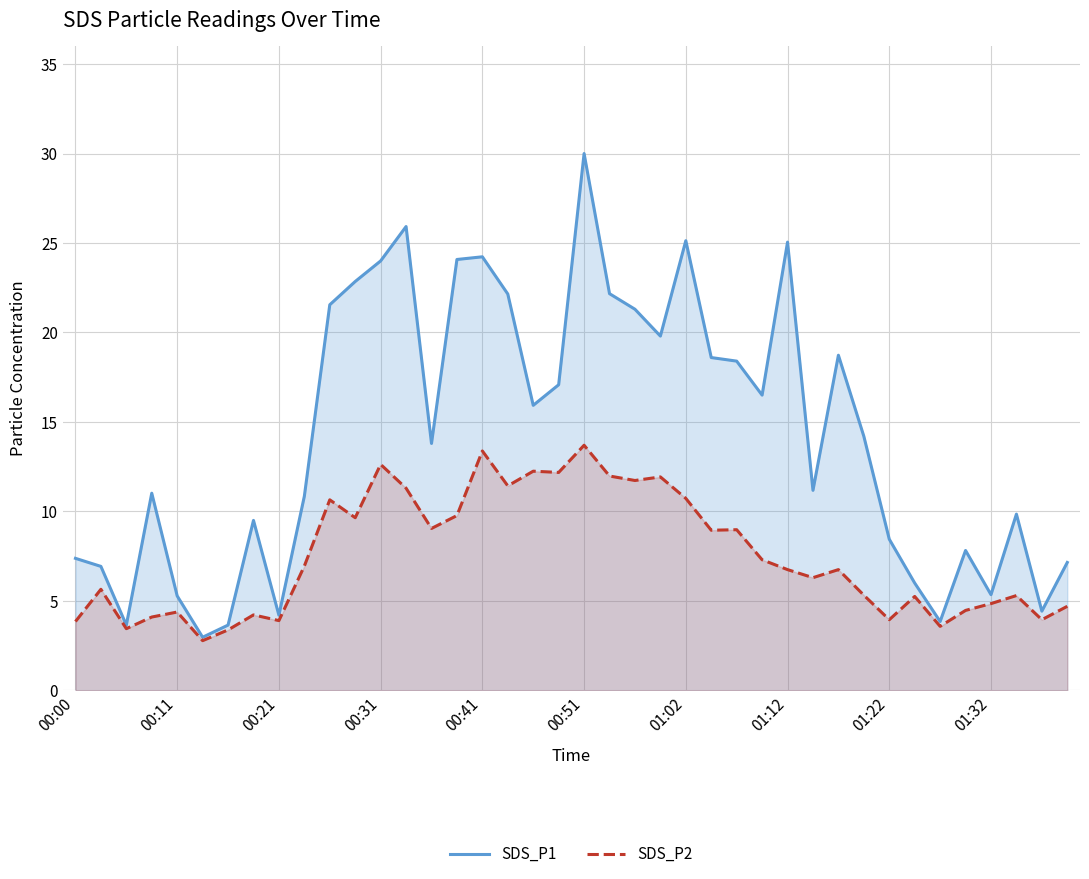

How many distinct data groups are displayed?

2